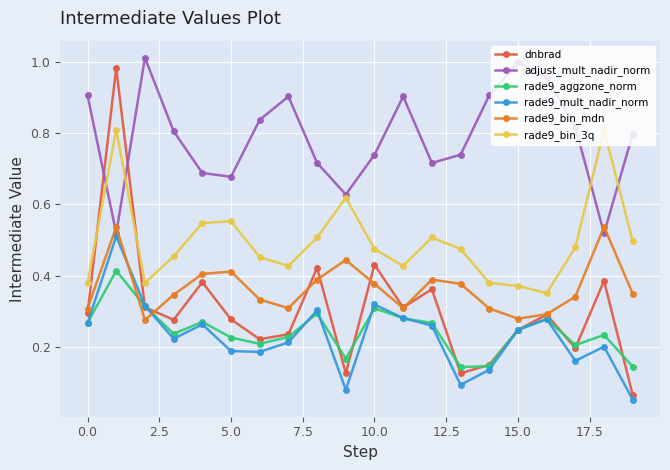

Which series has the widest spread of values?

dnbrad